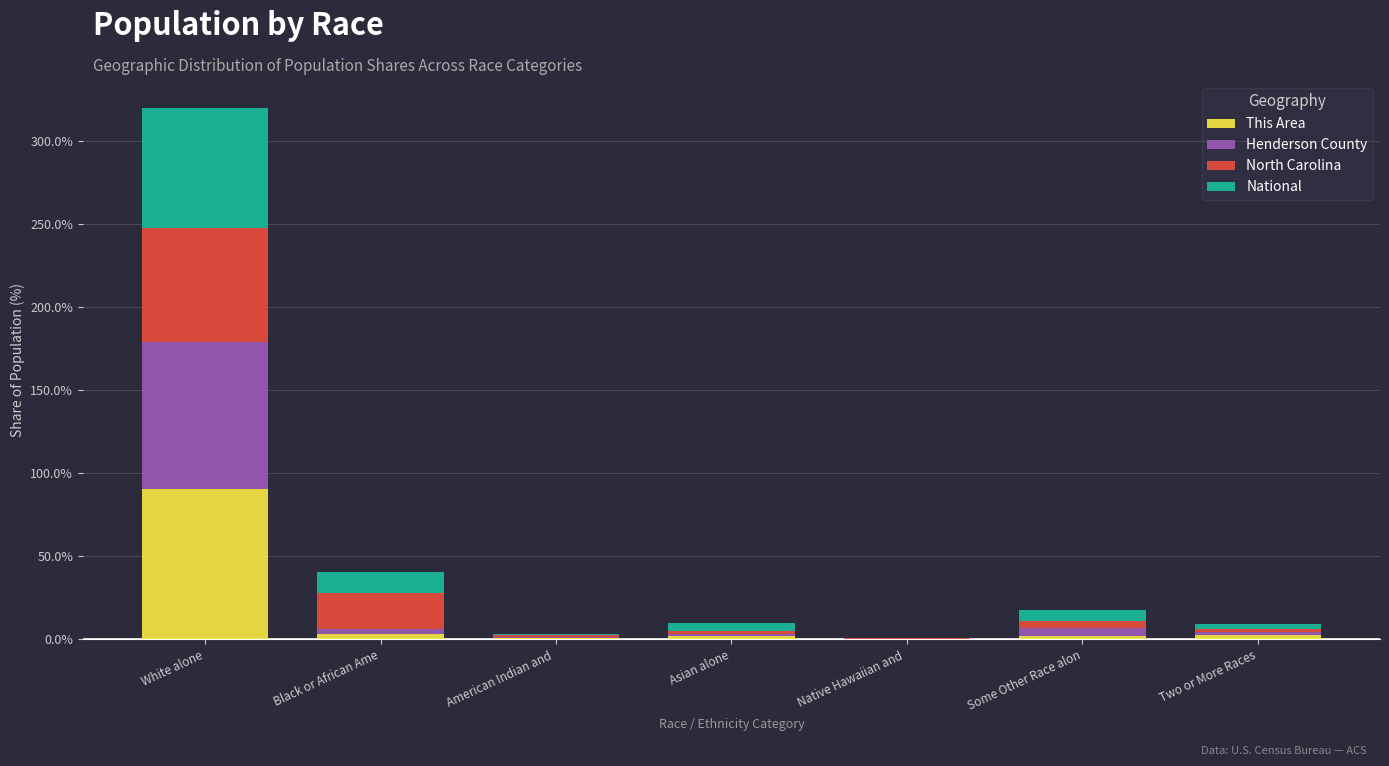

At which category is the sum across all series the highest?

White alone